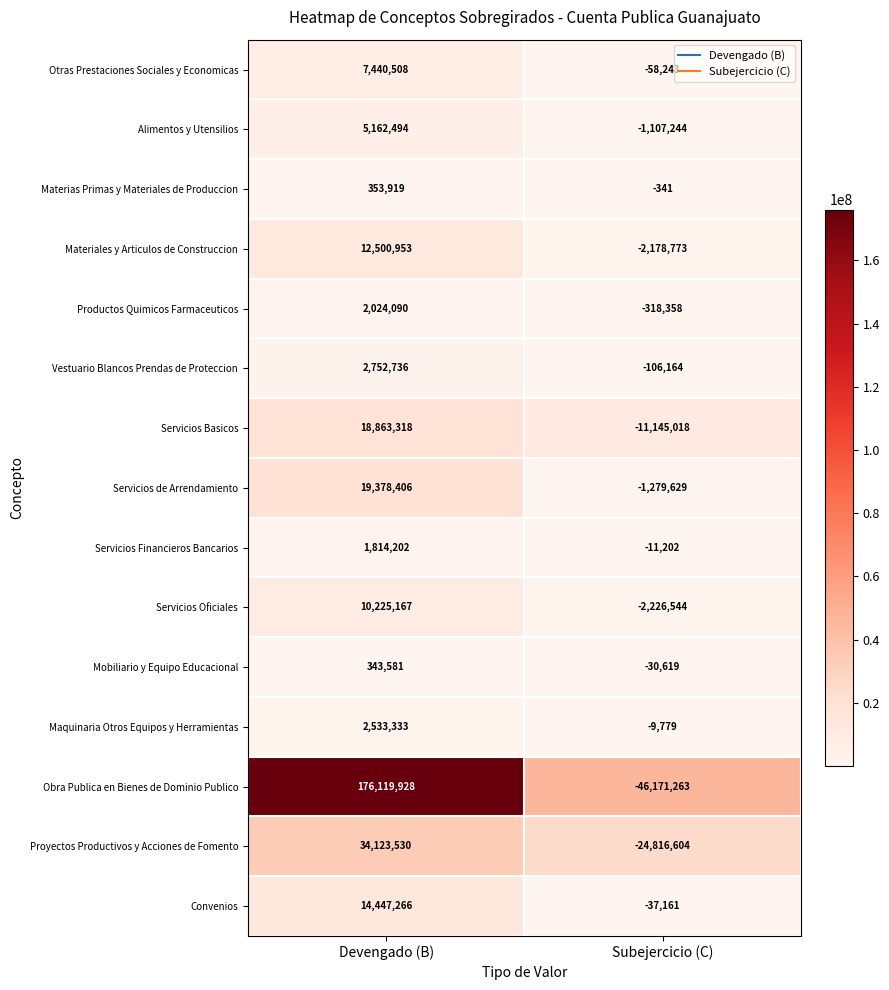

The value of Alimentos y Utensilios at Subejercicio (C) is -471098. True or false?

False